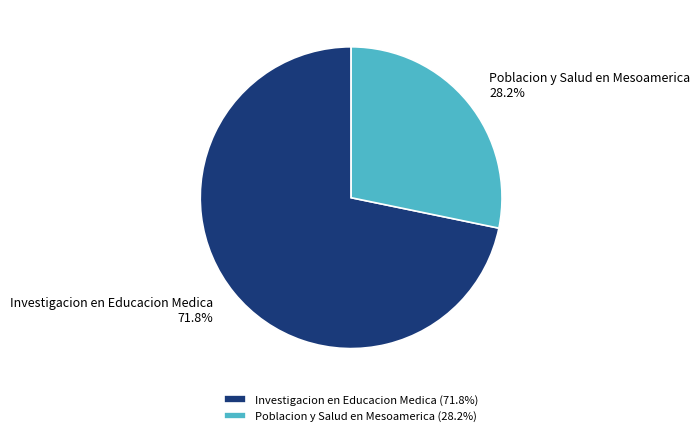

To the nearest percent, what is the average slice percentage?

50%